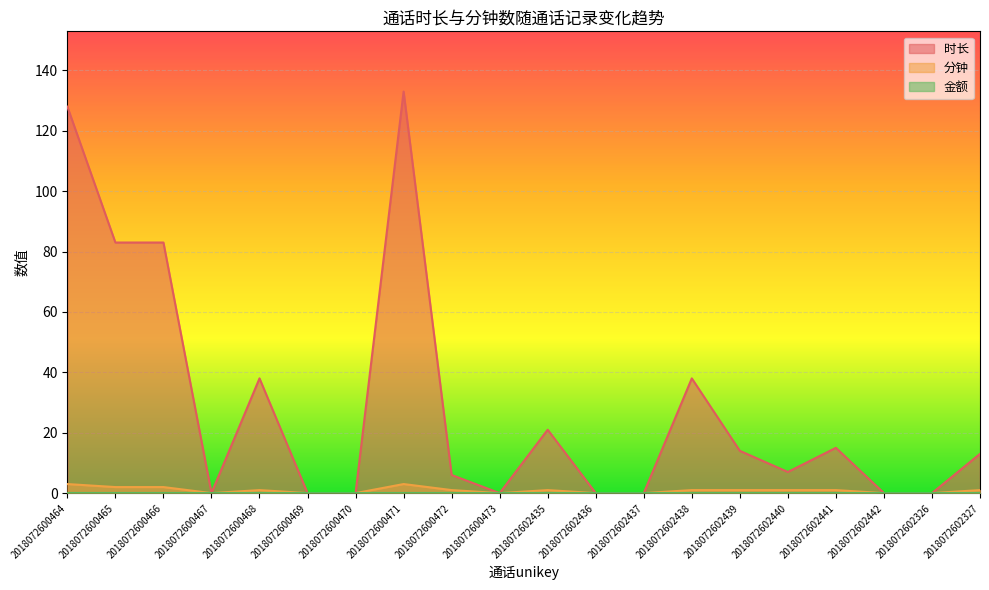

What position from the right is 2018072600464?

20